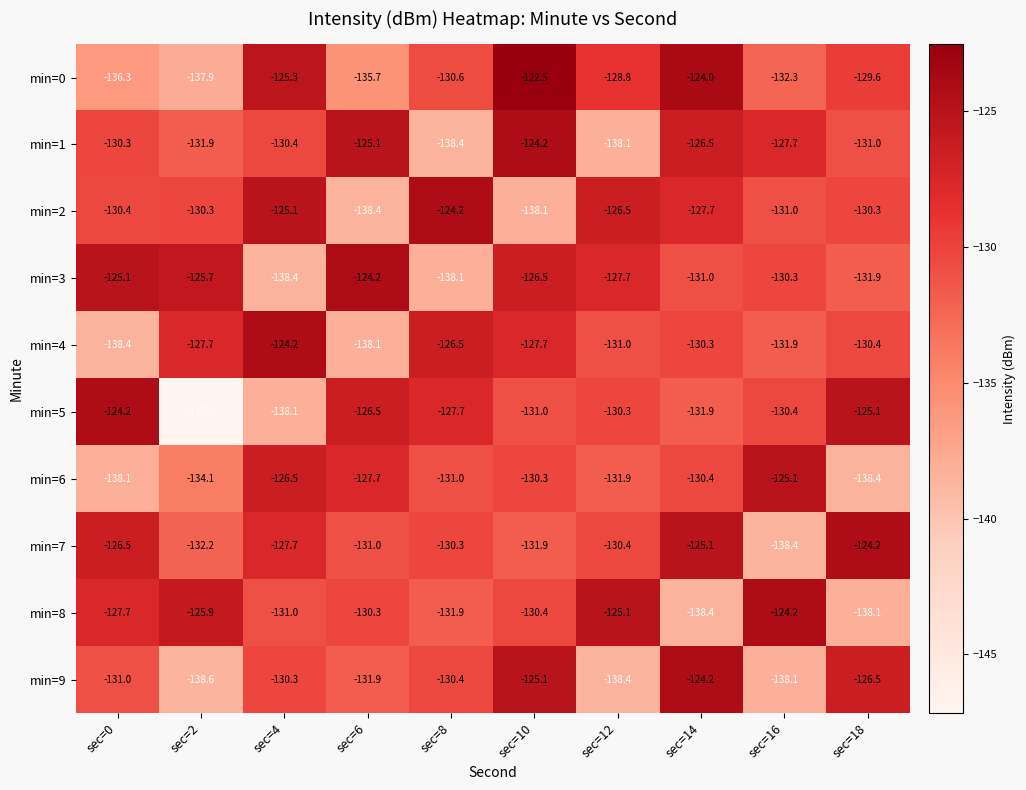

At which category does the chart reach its minimum across all series?

sec=2